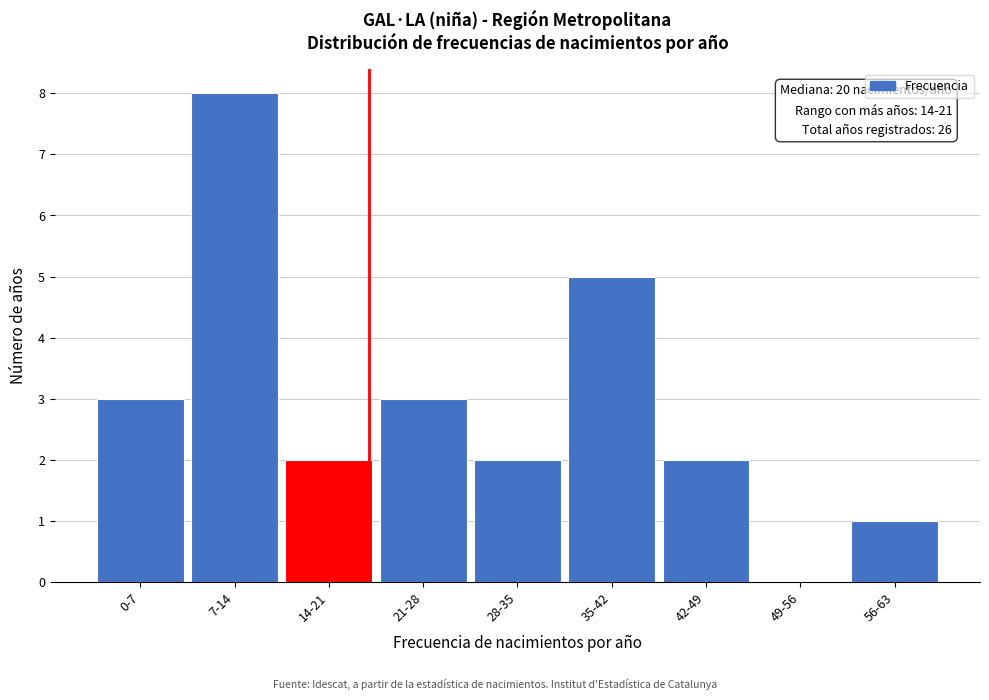

Reading left to right, list all the values displayed in this chart.

0-7=3	7-14=8	14-21=2	21-28=3	28-35=2	35-42=5	42-49=2	49-56=0	56-63=1